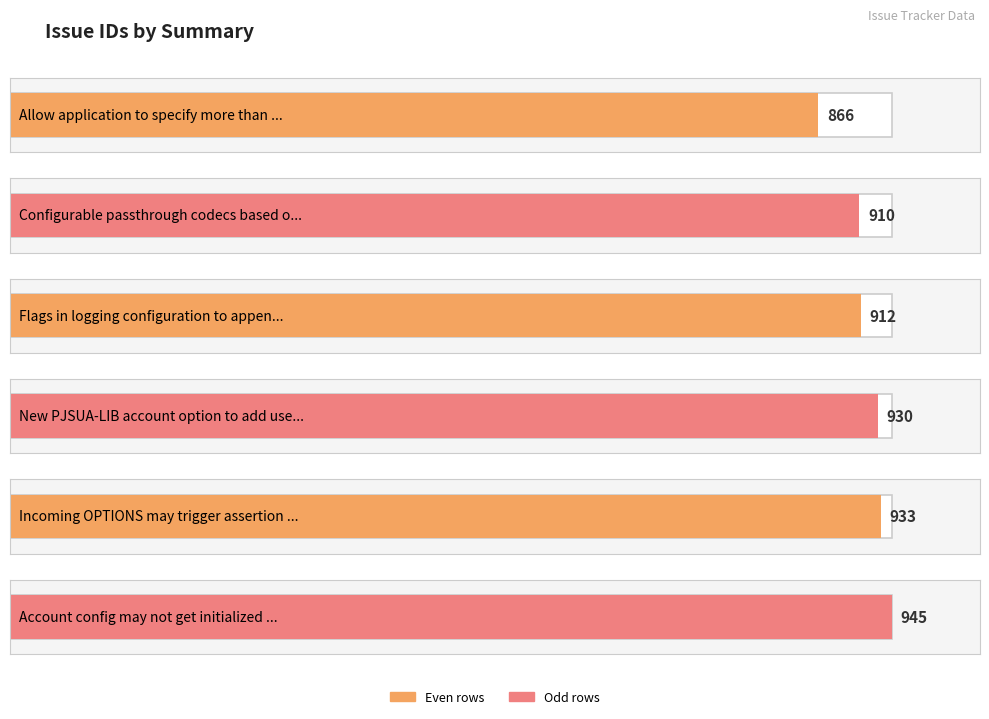

Reading left to right, extract all data points from this chart.

866=866	910=910	912=912	930=930	933=933	945=945